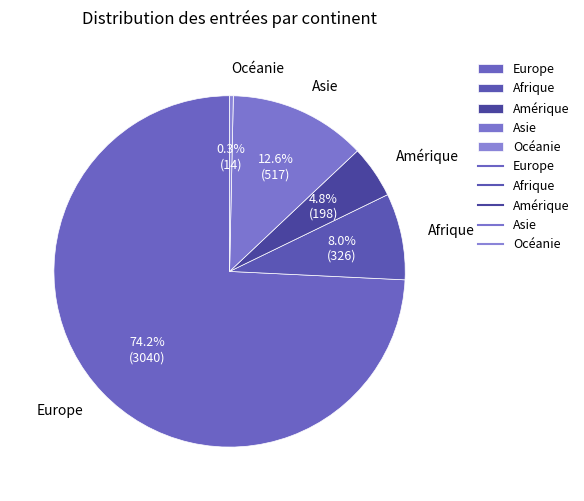

To the nearest percent, what is the difference between the largest and smallest slice percentages?

74%